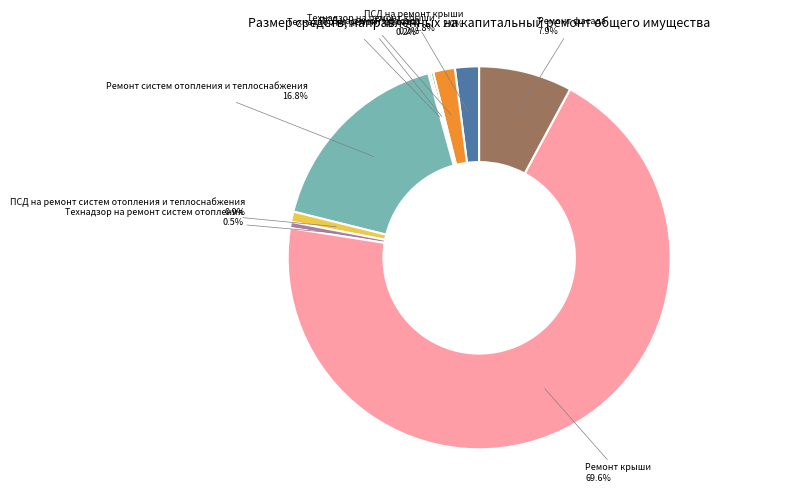

Does any single category account for the majority?

Yes